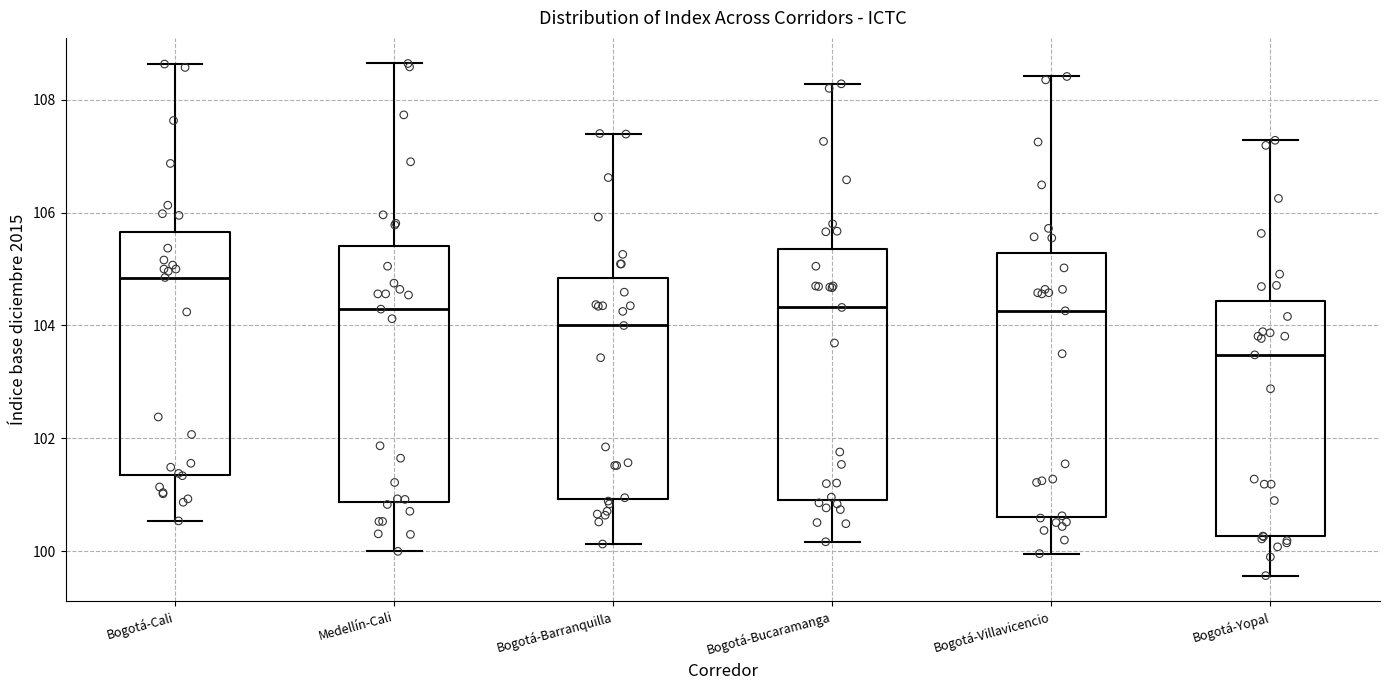

Reading left to right, transcribe this box plot: for each box, give where its median line is, the range the box spans, and where its two whiskers end, as read against the y-axis. The values are not printed on the chart, so give them approximately, as read against the axis.

Bogotá-Cali: median 104.8, box 101.4 to 105.6, whiskers 100.6 to 108.6
Medellín-Cali: median 104.2, box 100.8 to 105.4, whiskers 100.0 to 108.6
Bogotá-Barranquilla: median 104.0, box 101.0 to 104.8, whiskers 100.2 to 107.4
Bogotá-Bucaramanga: median 104.4, box 101.0 to 105.4, whiskers 100.2 to 108.2
Bogotá-Villavicencio: median 104.2, box 100.6 to 105.2, whiskers 100.0 to 108.4
Bogotá-Yopal: median 103.4, box 100.2 to 104.4, whiskers 99.6 to 107.2